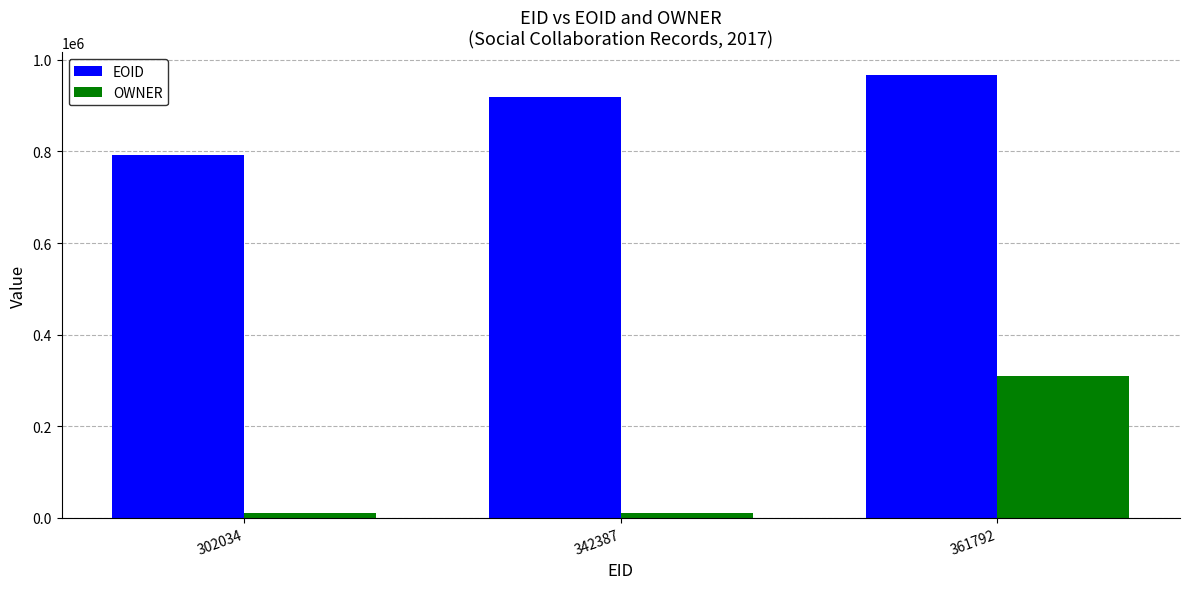

List the series in order of their overall mean, highest first.

EOID, OWNER